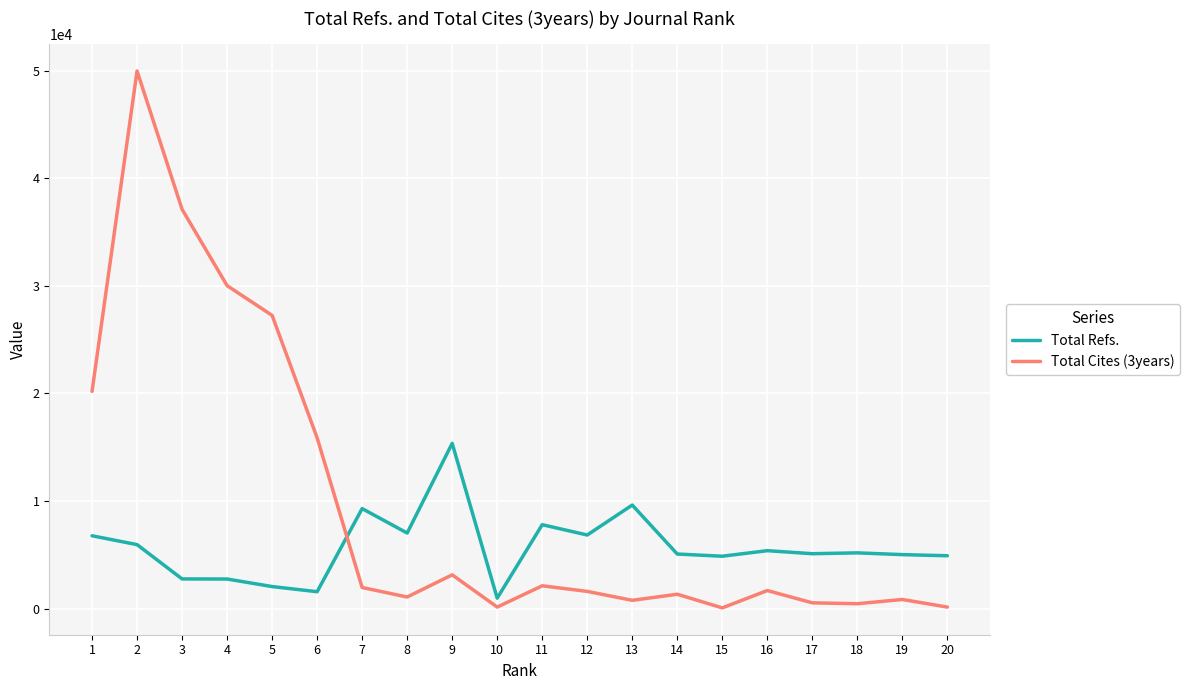

Between which two adjacent categories do Total Refs. and Total Cites (3years) first intersect?

6 and 7